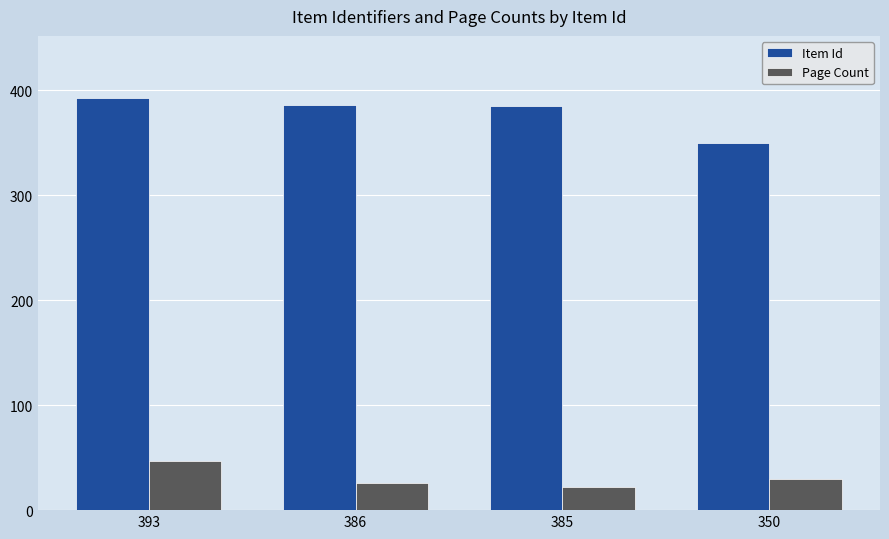

Which category has the highest value across all series?

393